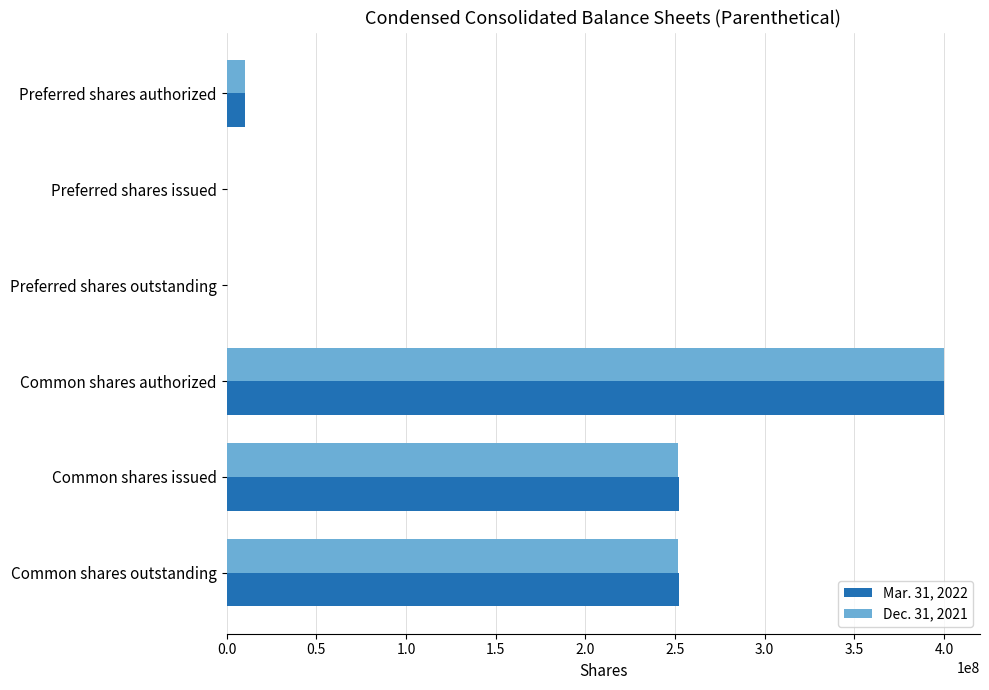

What is the maximum value shown in the chart?

400000000